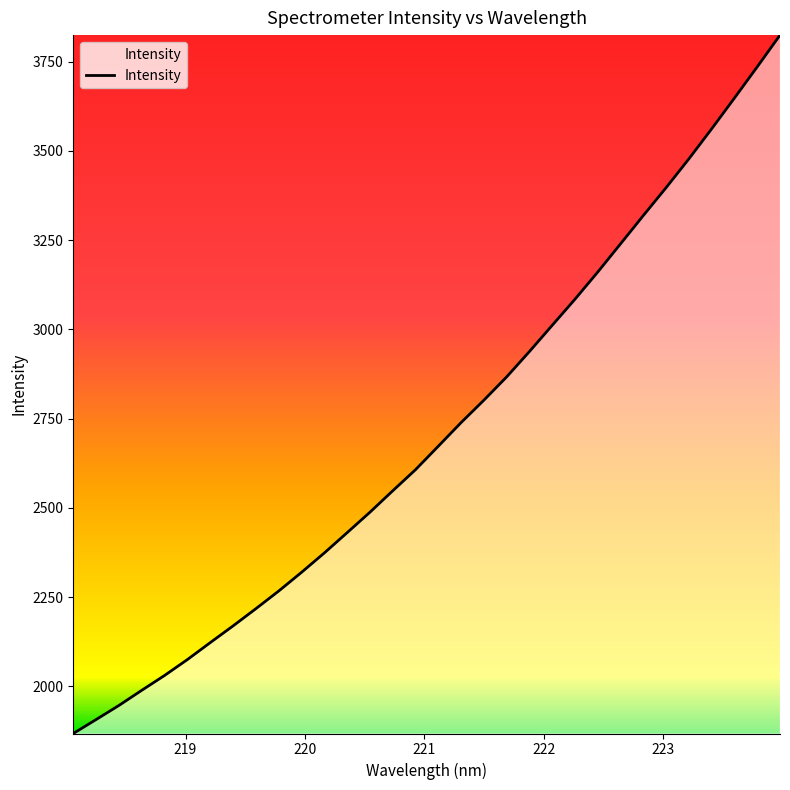

What is the maximum value shown in the chart?

3824.0